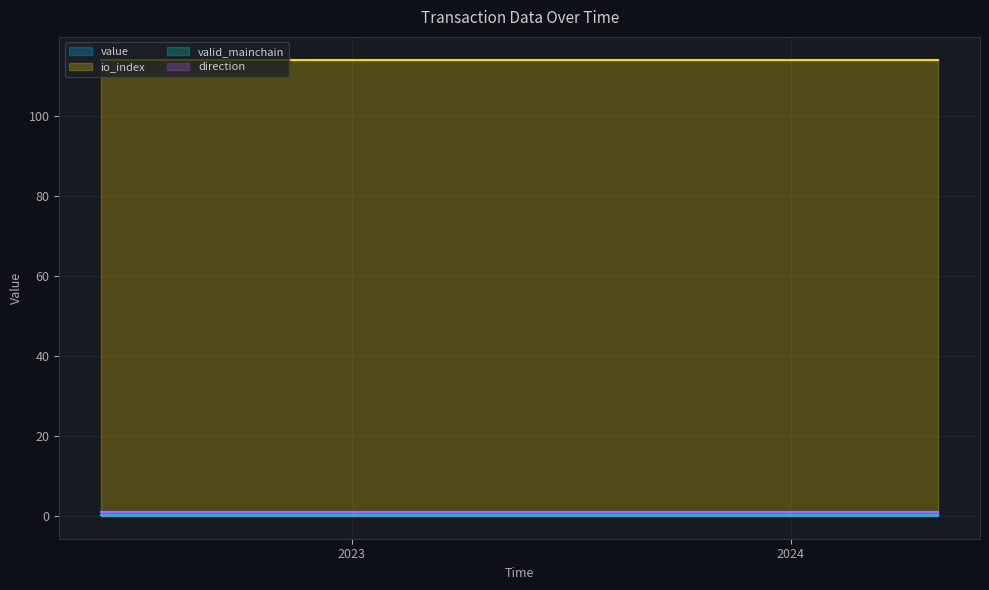

What is the lowest value of the valid_mainchain series?

1.0